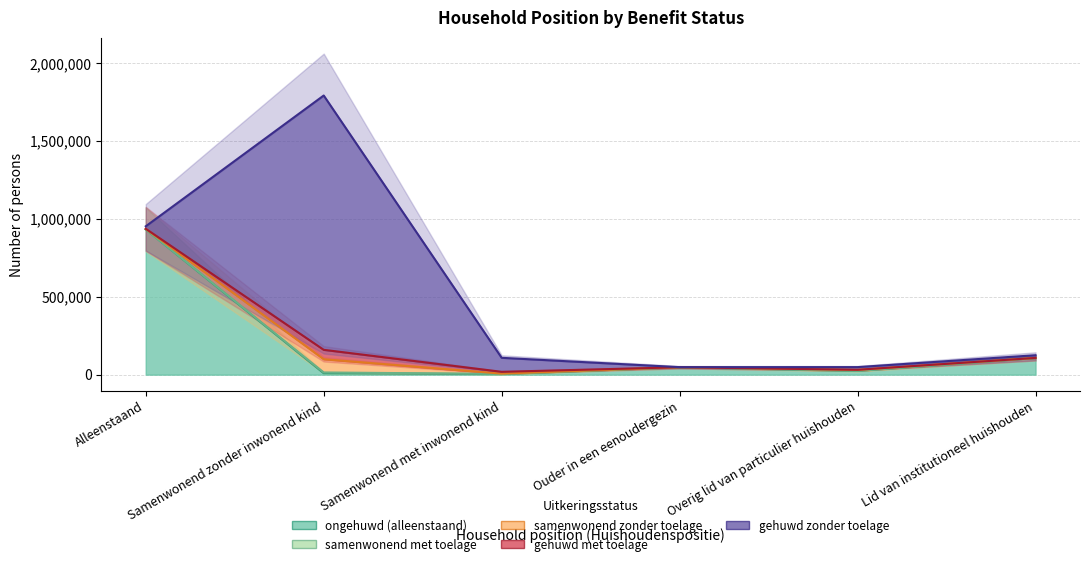

List the series in order of their peak value, highest first.

gehuwd zonder toelage, ongehuwd (alleenstaand), samenwonend zonder toelage, gehuwd met toelage, samenwonend met toelage